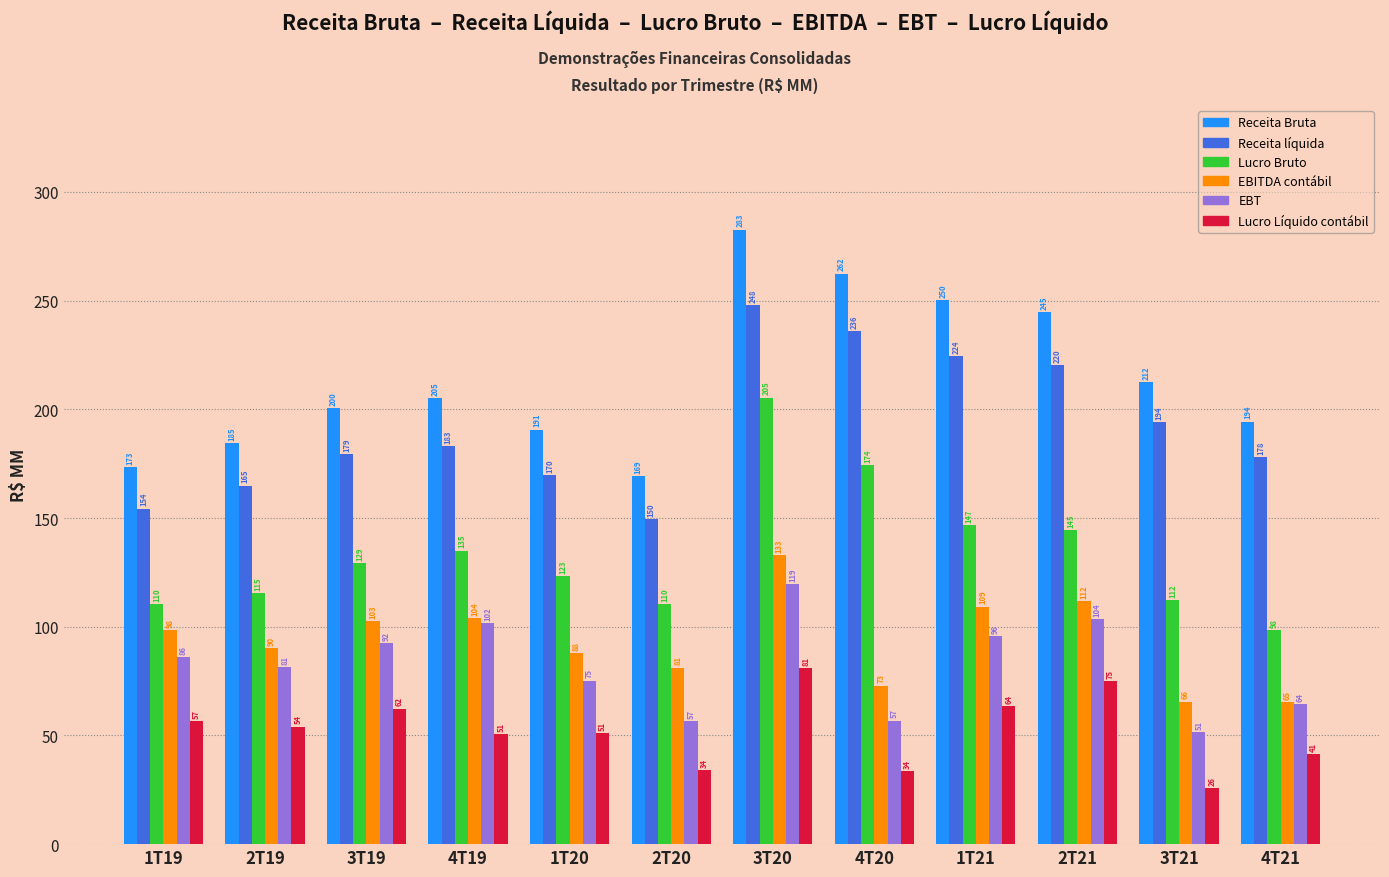

How many values in the EBT series exceed 86?

6